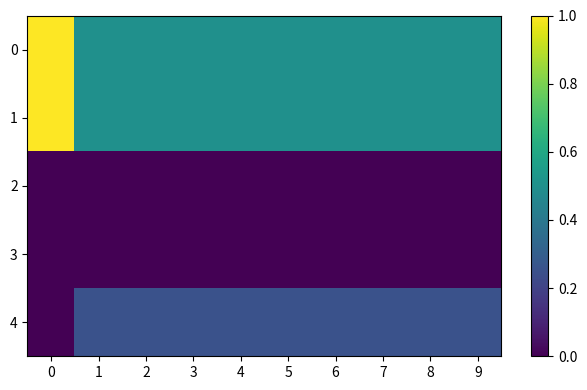

Reading left to right, extract all data points from this chart.

0: 0=1.0	1=0.5	2=0.5	3=0.5	4=0.5	5=0.5	6=0.5	7=0.5	8=0.5	9=0.5
1: 0=1.0	1=0.5	2=0.5	3=0.5	4=0.5	5=0.5	6=0.5	7=0.5	8=0.5	9=0.5
2: 0=0.0	1=0.0	2=0.0	3=0.0	4=0.0	5=0.0	6=0.0	7=0.0	8=0.0	9=0.0
3: 0=0.0	1=0.0	2=0.0	3=0.0	4=0.0	5=0.0	6=0.0	7=0.0	8=0.0	9=0.0
4: 0=0.0	1=0.2	2=0.2	3=0.2	4=0.2	5=0.2	6=0.2	7=0.2	8=0.2	9=0.2